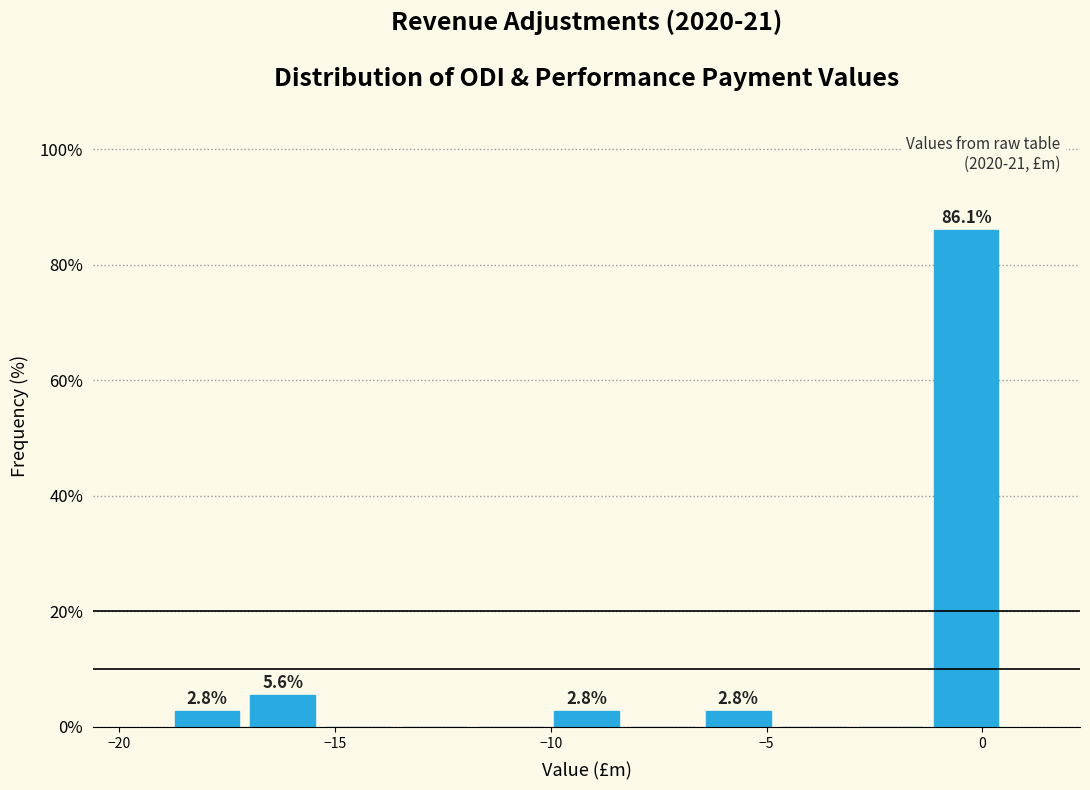

Read against the x-axis, roughly where is the centre of the tallest bar?

-0.5